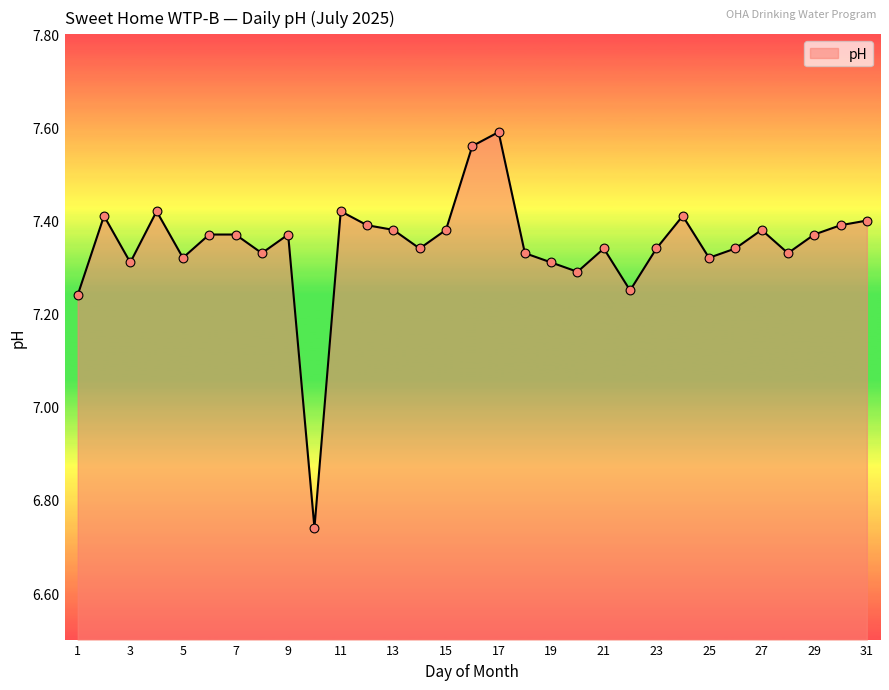

Does the chart have visible grid lines?

No